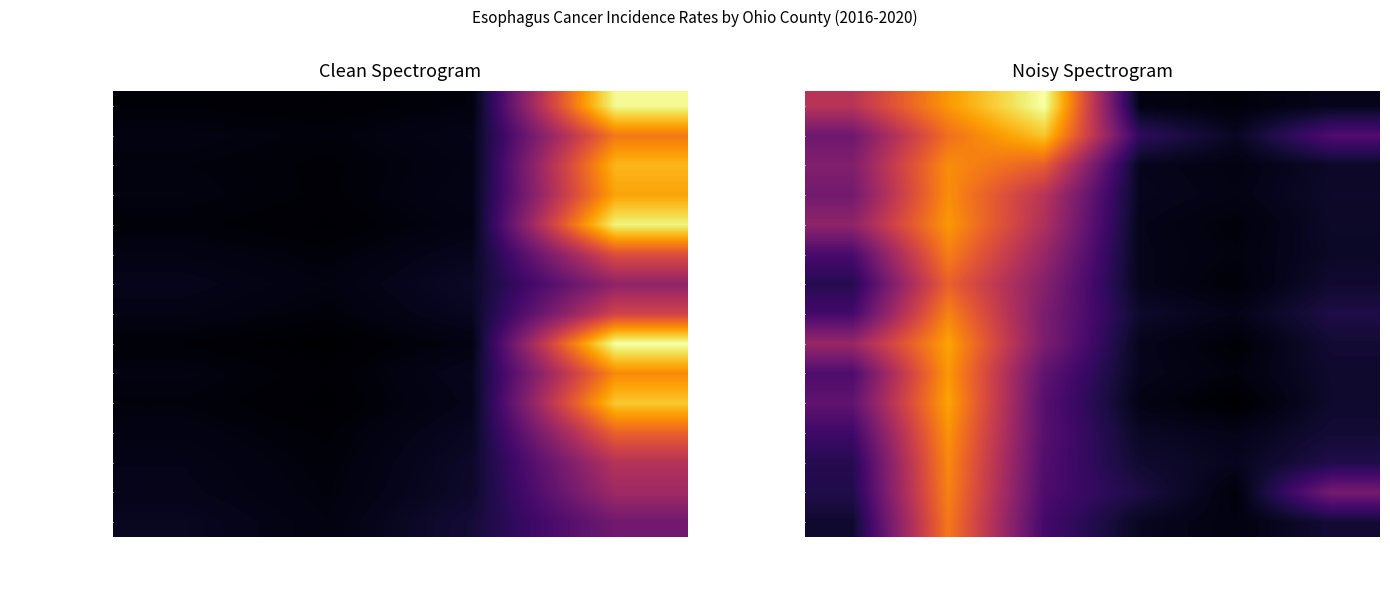

Which has a higher value, Upper CI Rank or Upper CI Trend?

Upper CI Rank